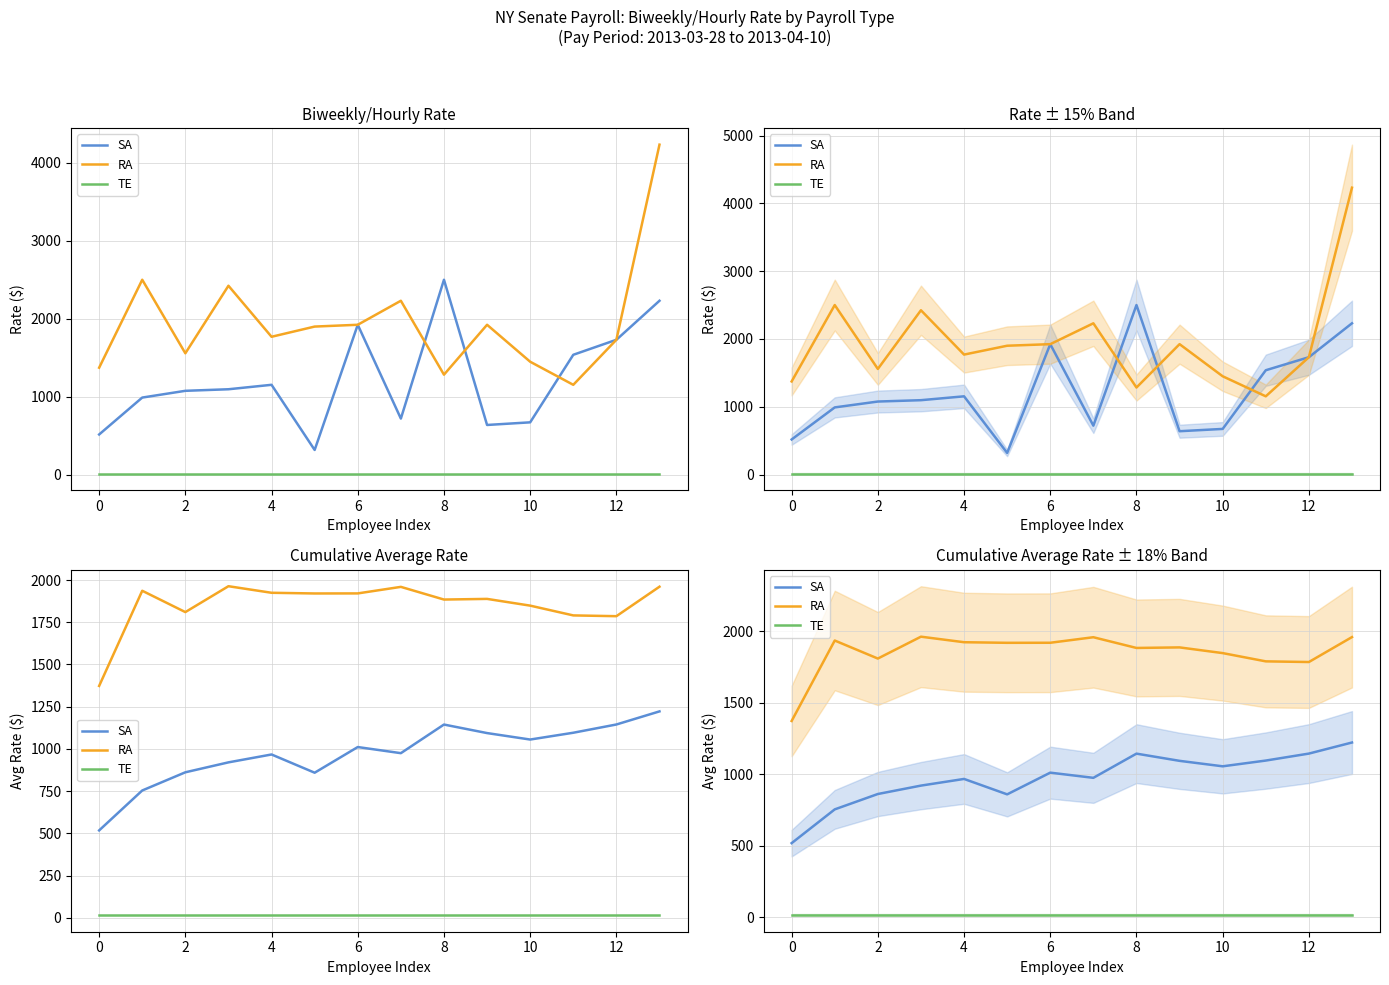

At how many categories does at least one series exceed 892?

14